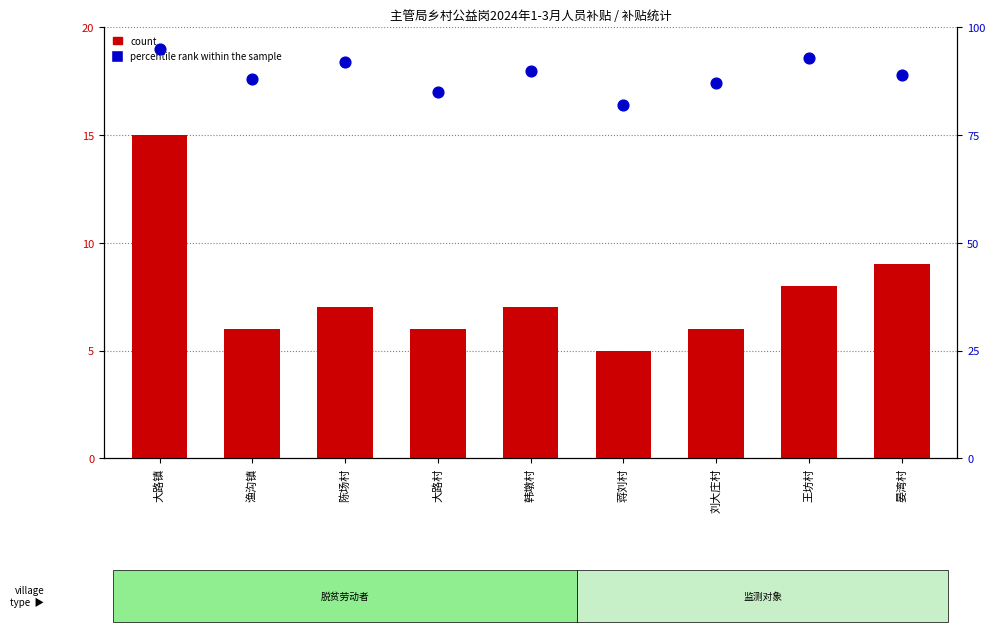

Is the value of count at 大路镇 greater than the value of percentile rank within the sample at 刘大庄村?

No